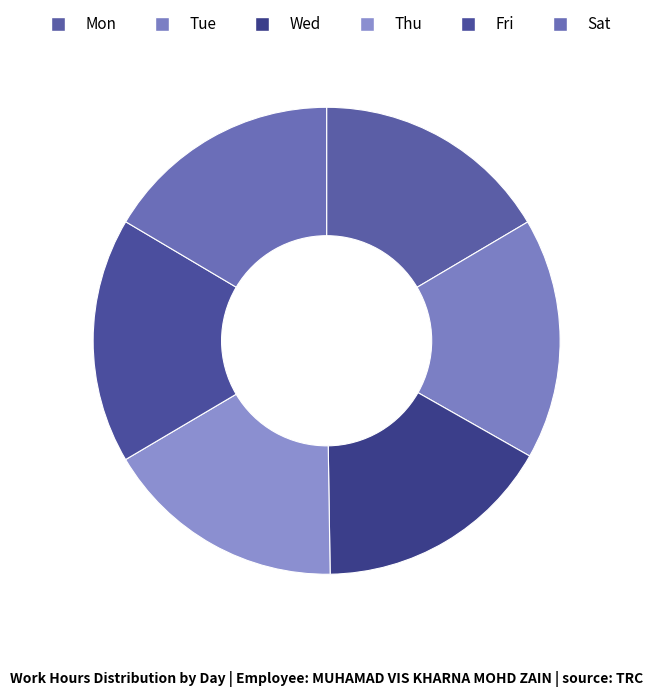

Is it true that Fri is 24% of the pie?

False